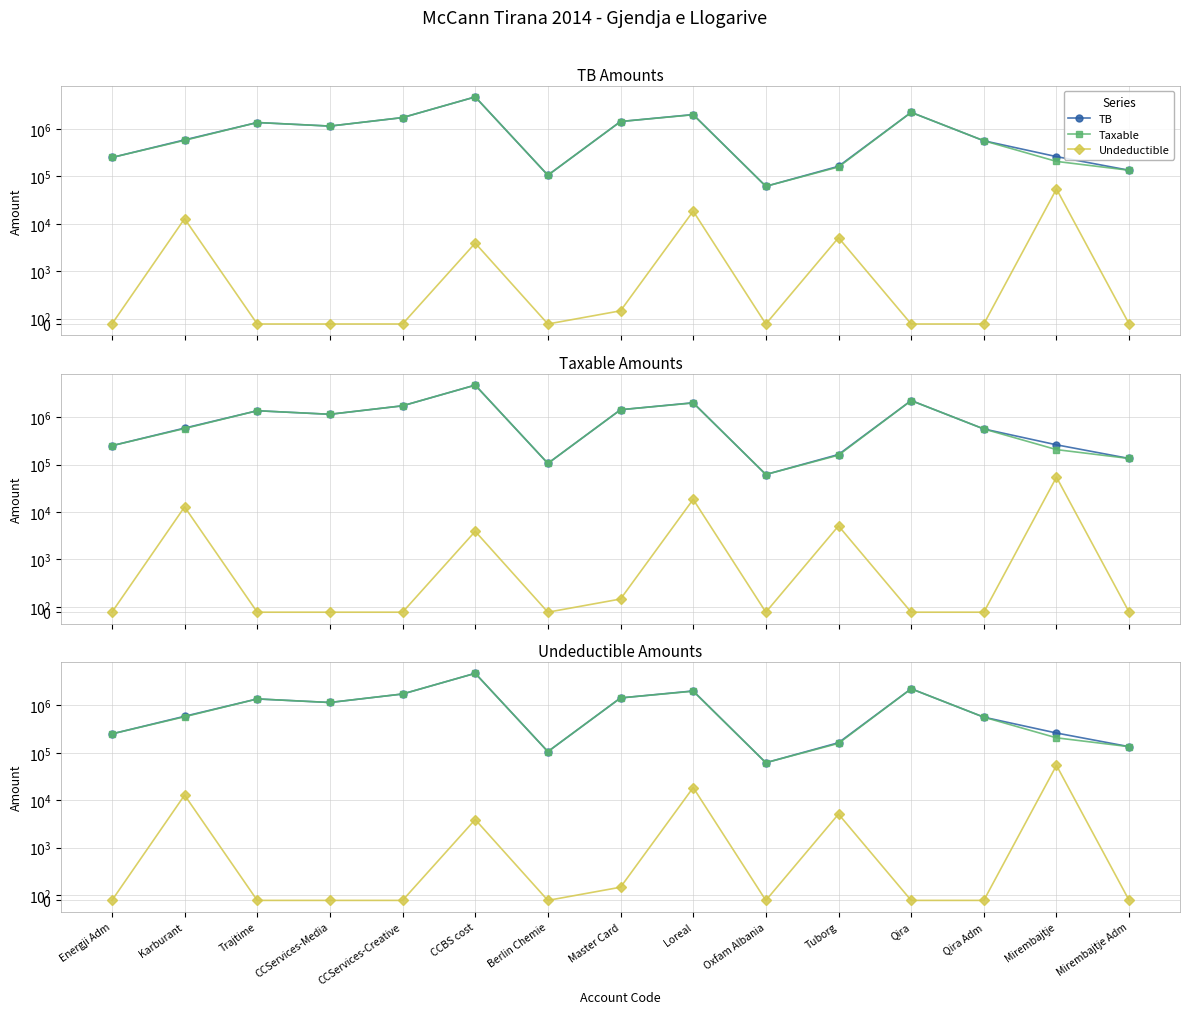

Which series has the largest total across all categories?

TB